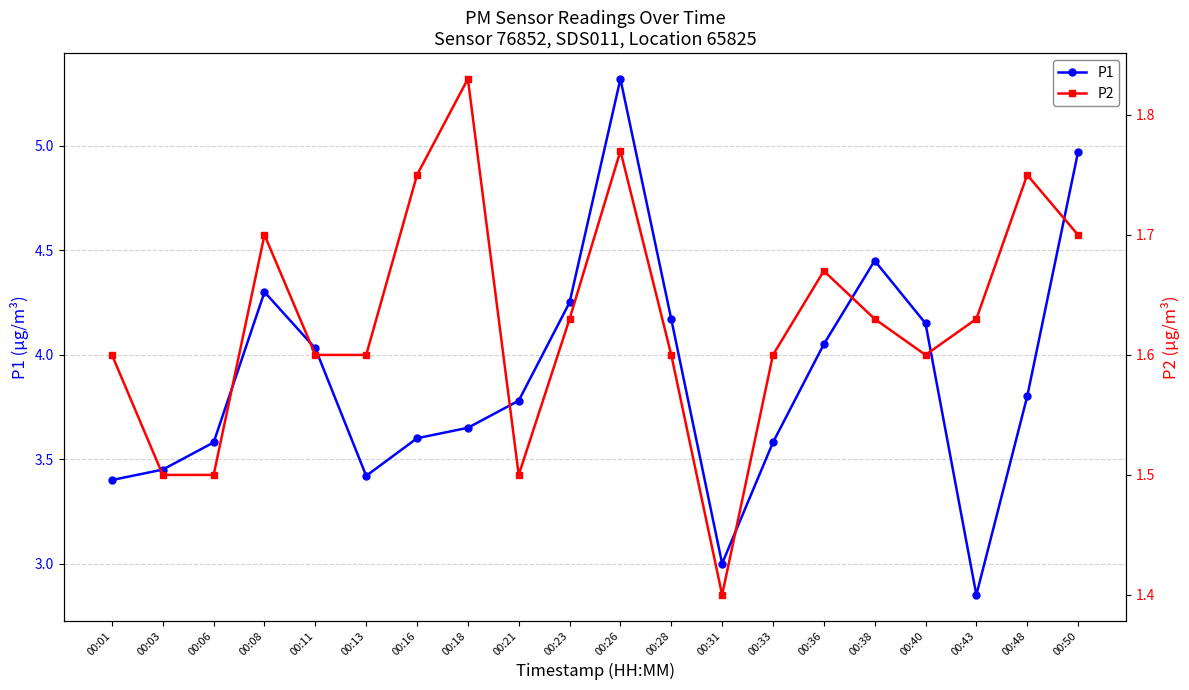

The P2 series shows 2.2 at 00:06. True or false?

False